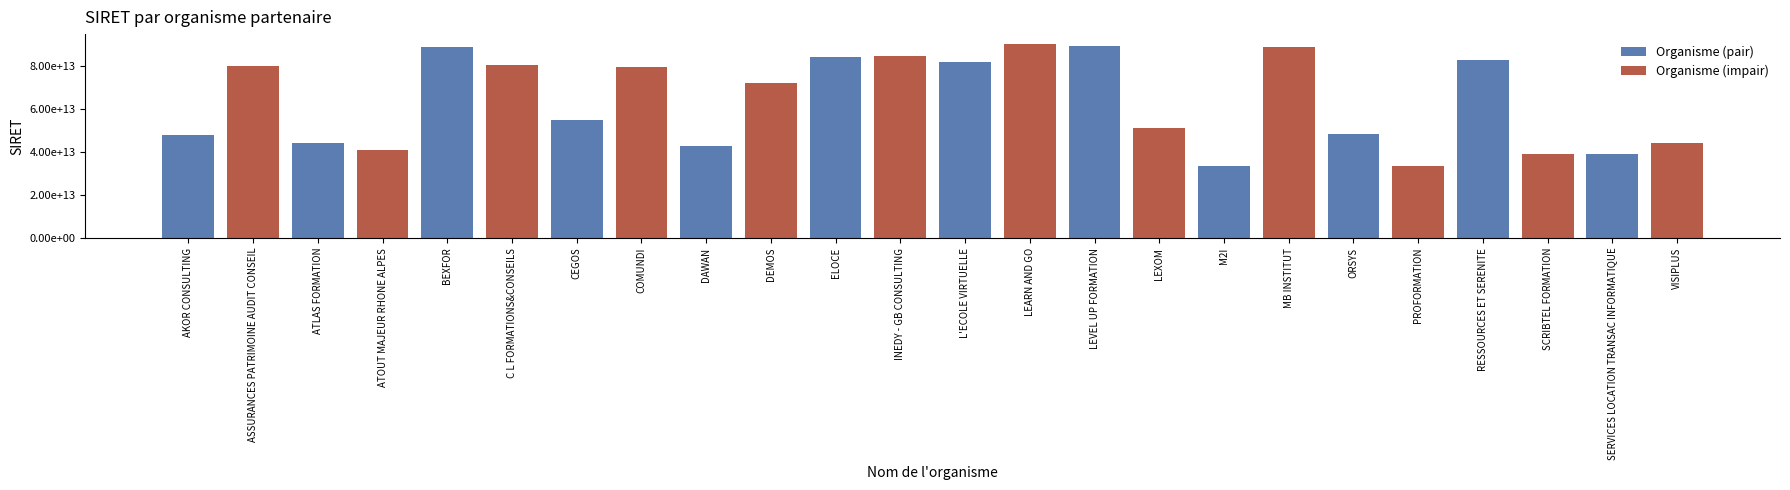

What are all the series names shown in the legend?

Organisme (pair), Organisme (impair)